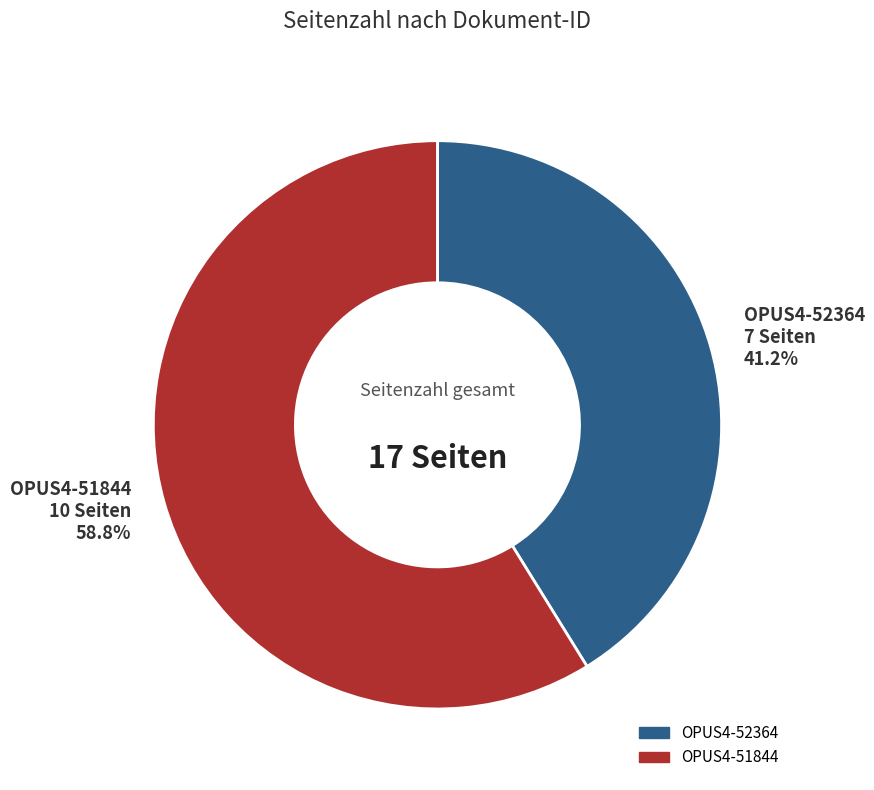

True or false: OPUS4-52364 accounts for 55% of the total.

False